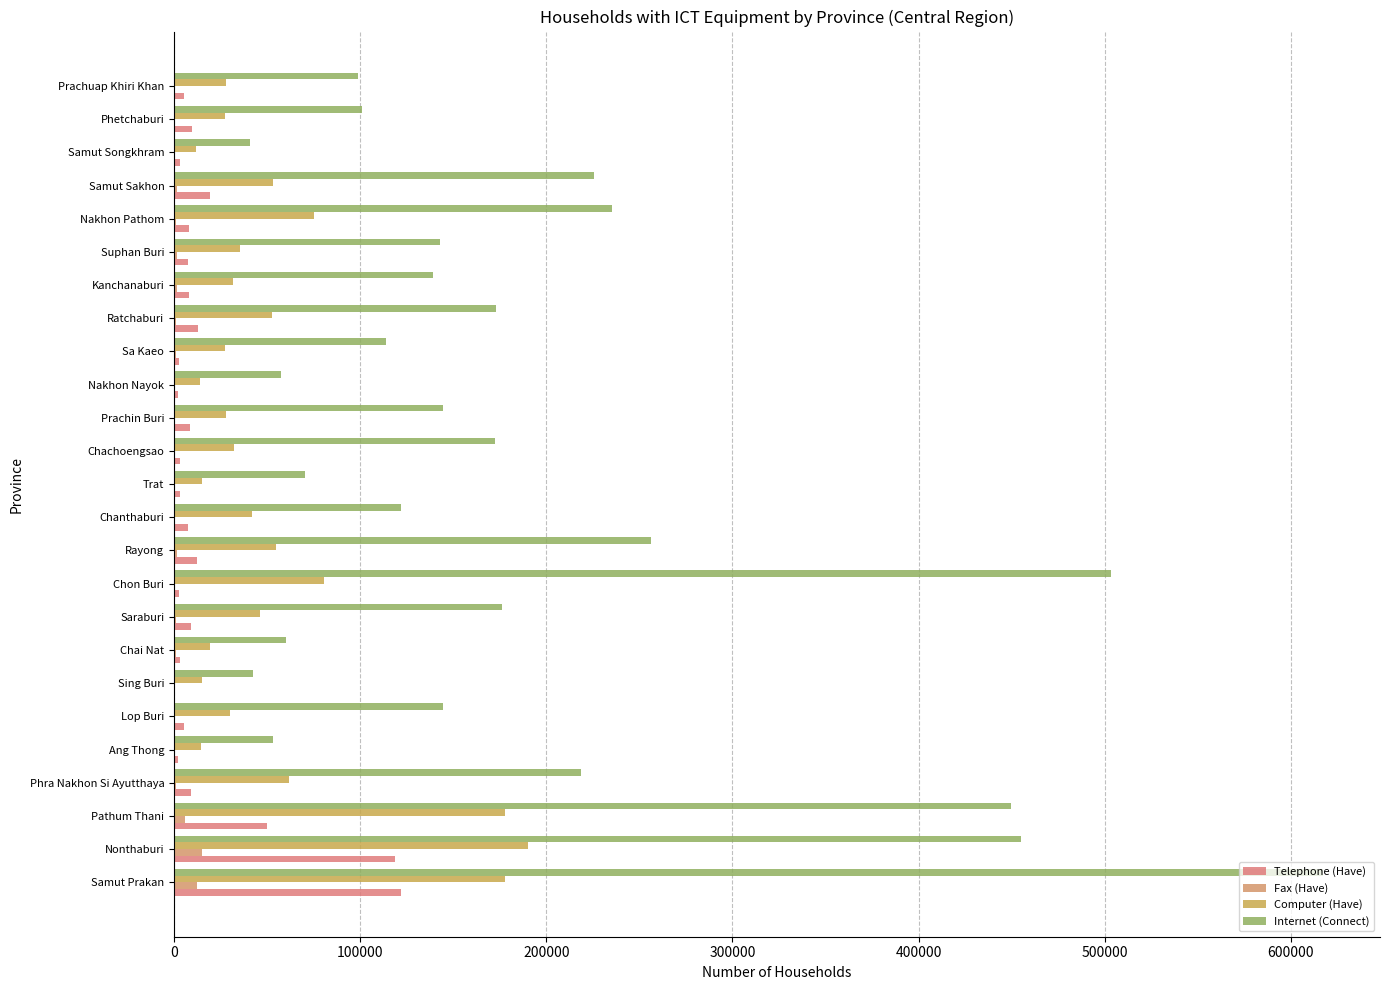

What is the value of the Telephone (Have) bar at the 2nd from the left?

118682